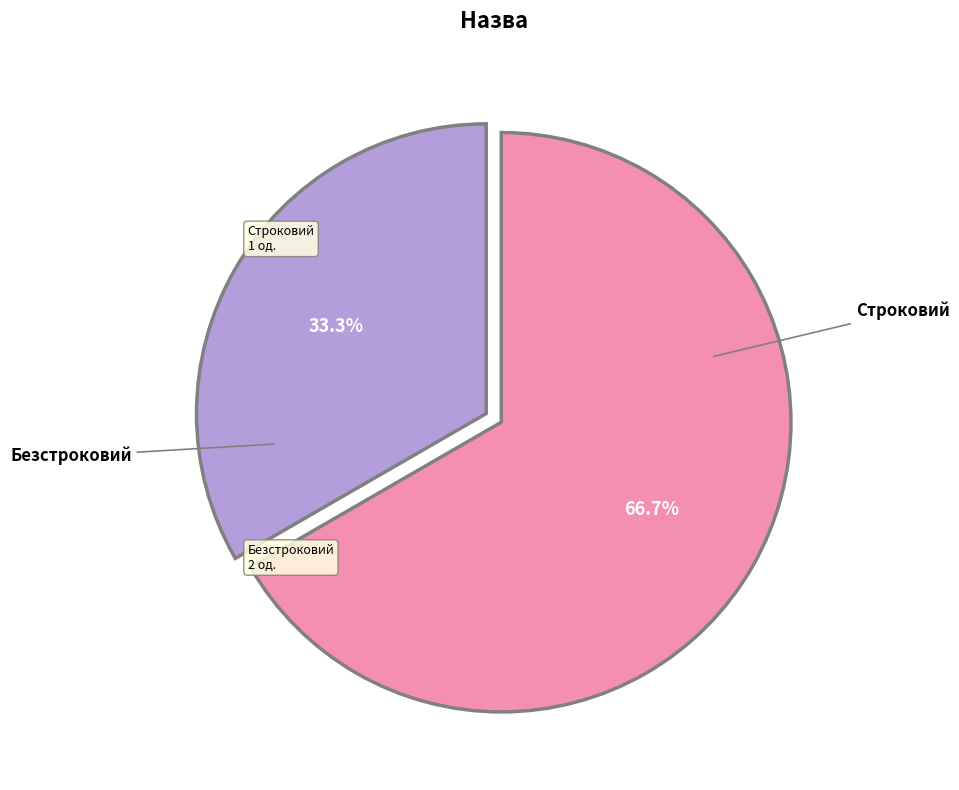

Is there a majority slice in this chart?

Yes